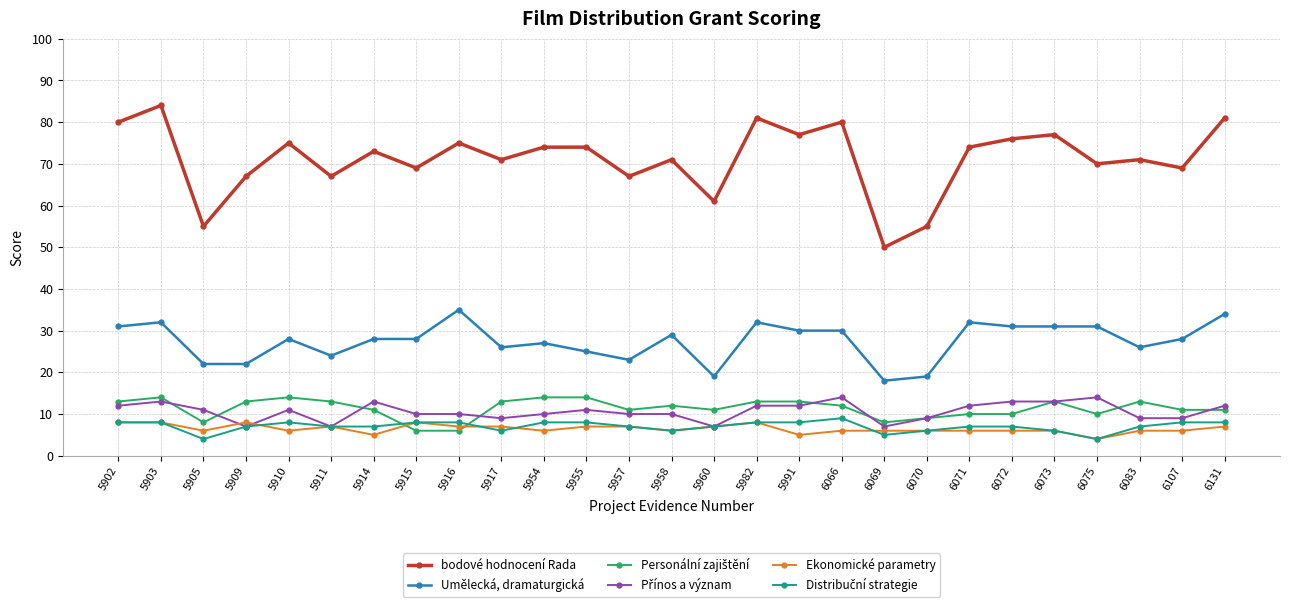

What is the highest value of the Umělecká, dramaturgická series?

35